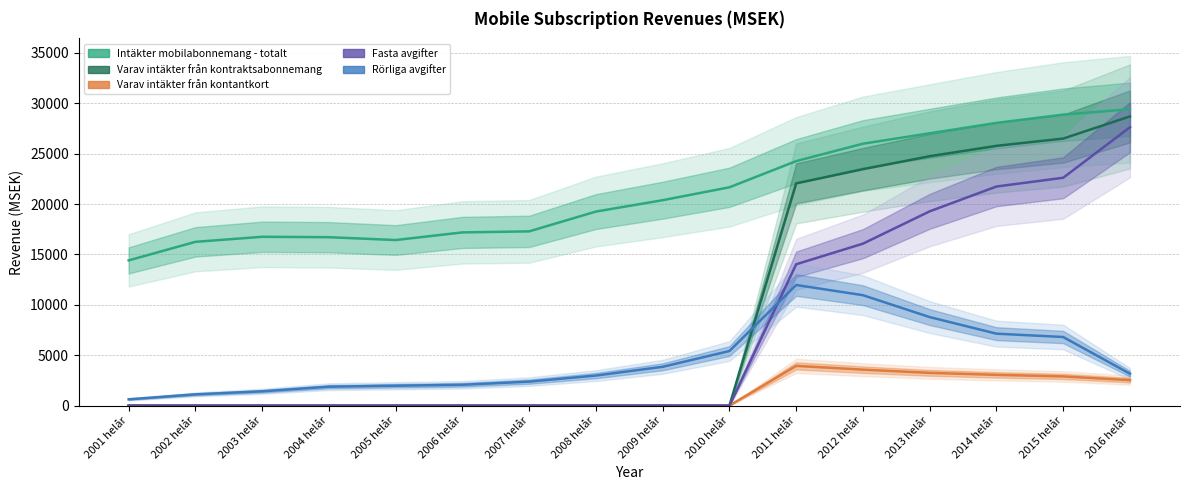

Is the value of Rörliga avgifter at 2013 helår greater than the value of Fasta avgifter at 2009 helår?

Yes